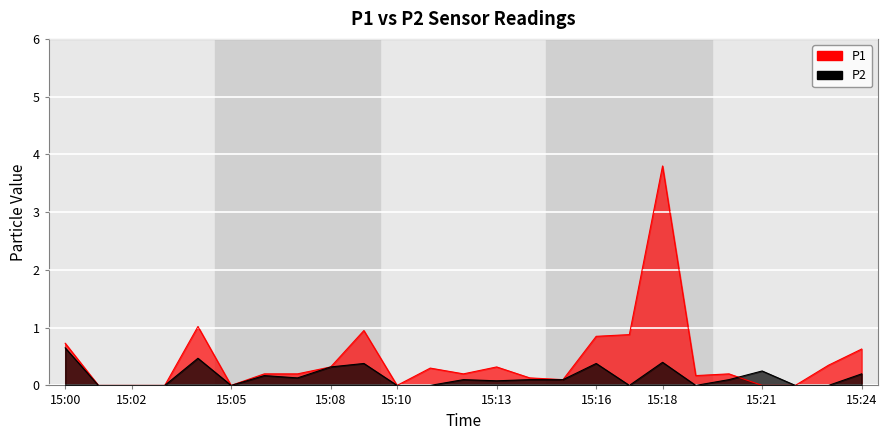

Read the P2 value at 15:08.

0.3